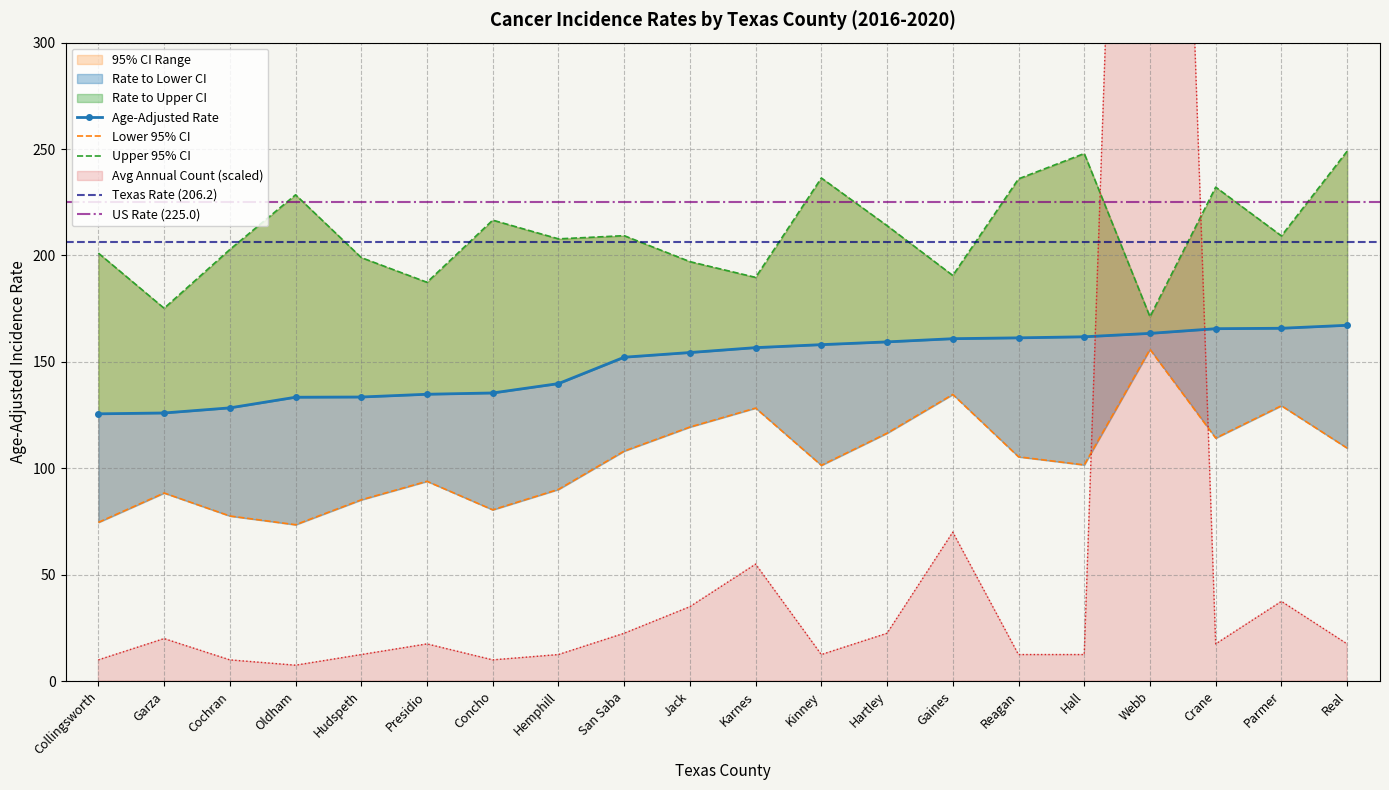

List the series in order of their overall mean, lowest first.

Average Annual Count, Lower 95% CI, Age-Adjusted Rate, Upper 95% CI